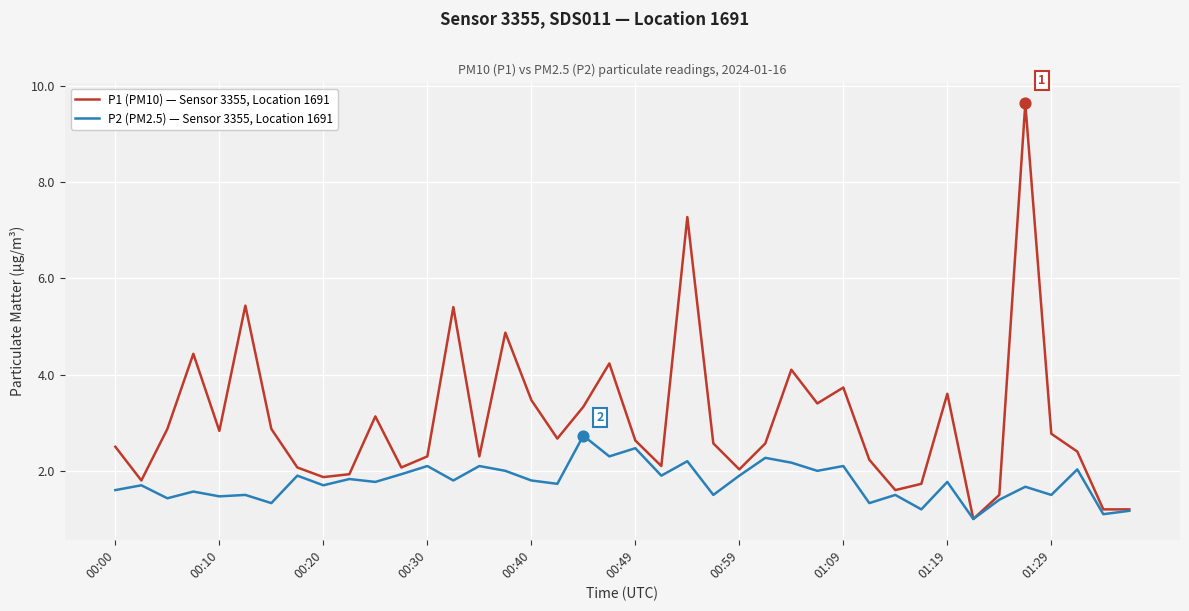

List the series in order of their peak value, lowest first.

P2 (PM2.5) — Sensor 3355, Location 1691, P1 (PM10) — Sensor 3355, Location 1691